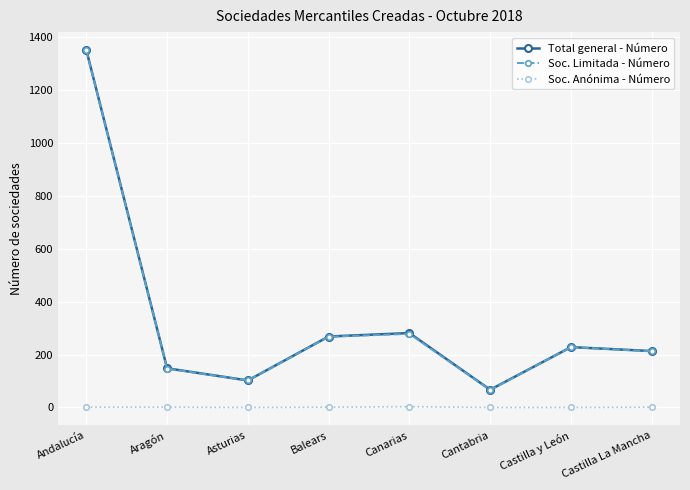

Is the value of Soc. Anónima - Número at Cantabria greater than the value of Soc. Limitada - Número at Canarias?

No